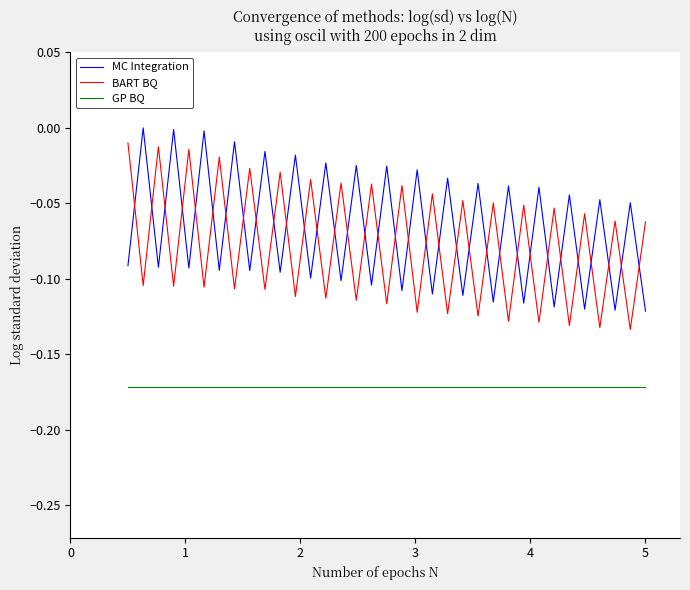

How many times do BART BQ and MC Integration cross each other?

34